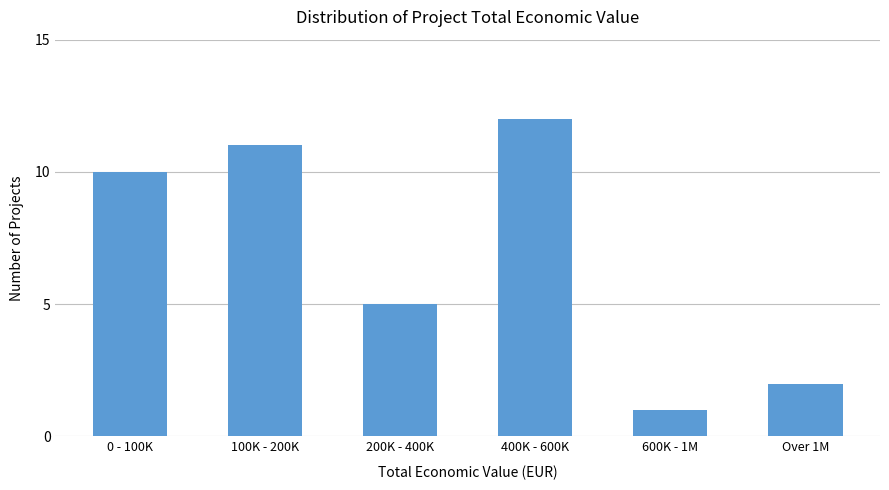

Reading left to right, extract all data points from this chart.

0 - 100K=10	100K - 200K=11	200K - 400K=5	400K - 600K=12	600K - 1M=1	Over 1M=2